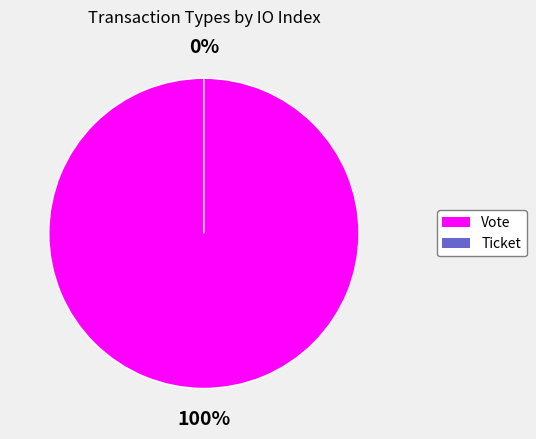

Do Vote and Ticket together represent more than half of the pie?

Yes